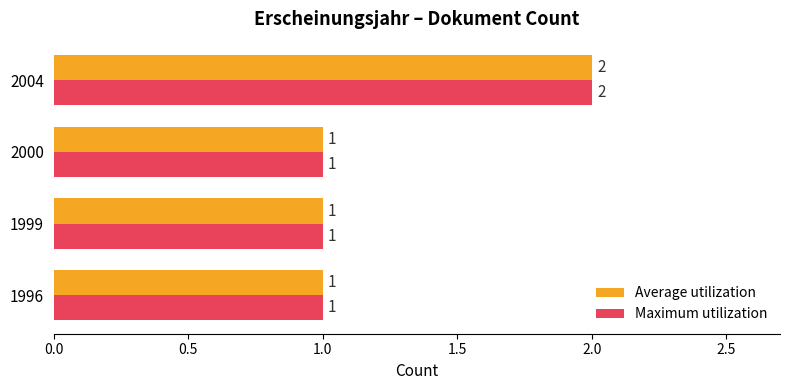

Is it true that Maximum utilization equals 2 at 2000?

False